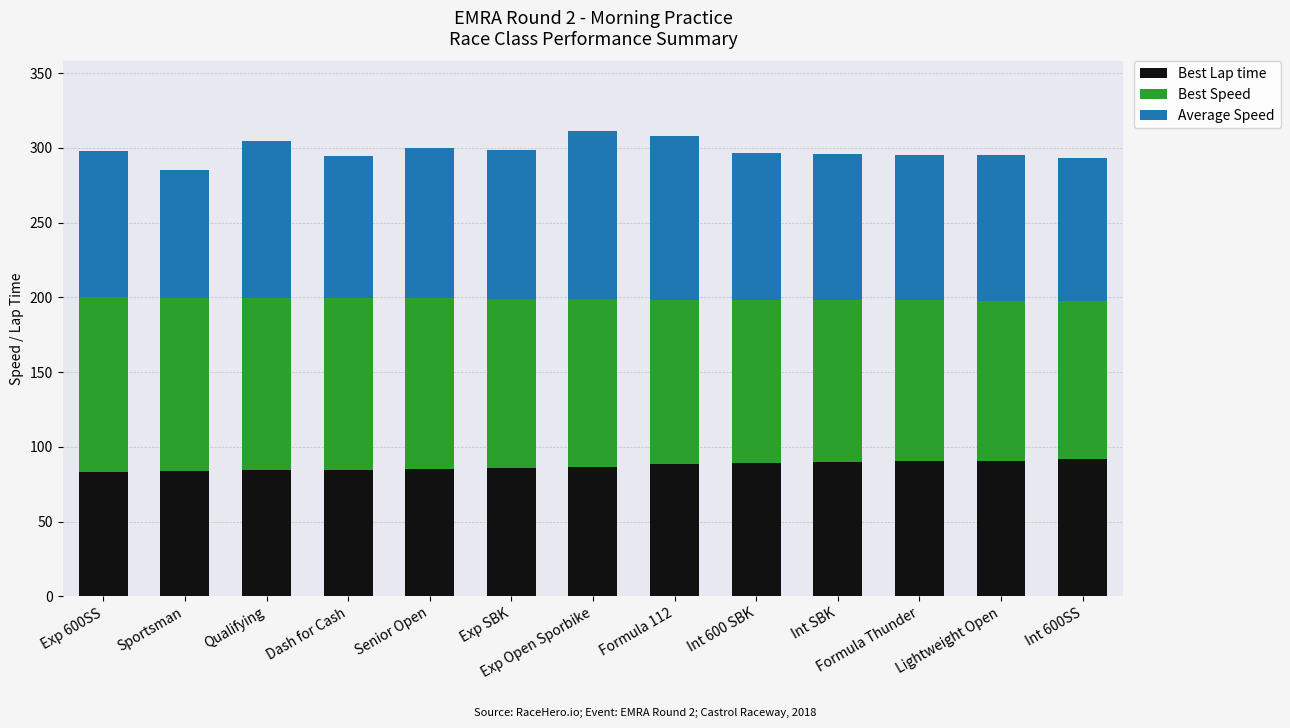

What is the total value across all series at Exp Open Sporbike?

311.1